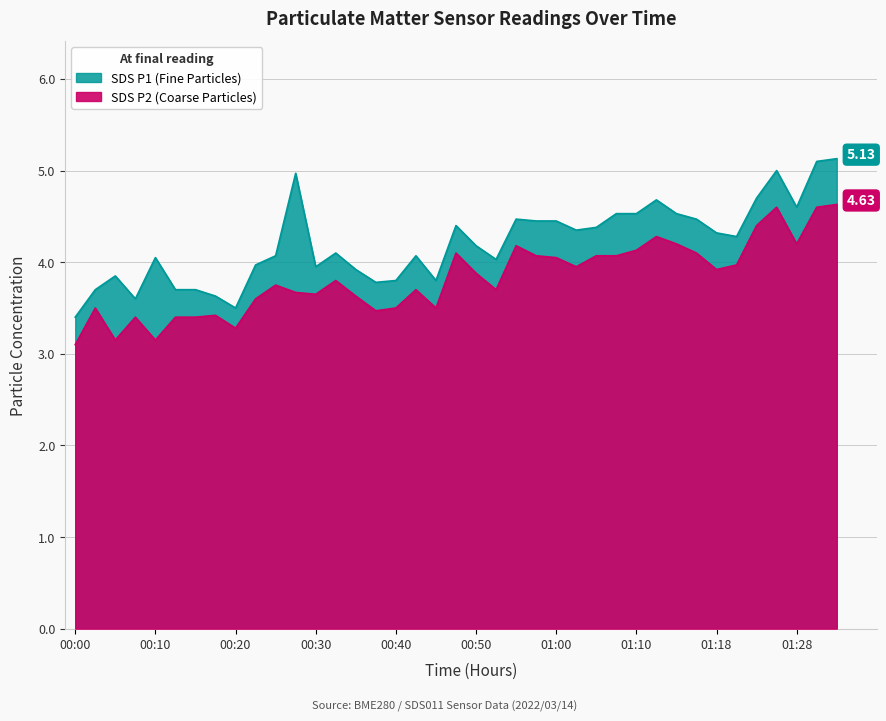

True or false: SDS_P1 has a value of 7.2 at 19:00.

False